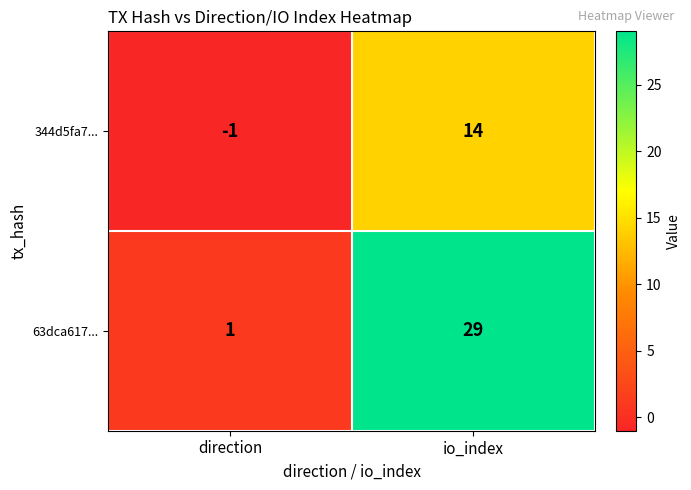

At direction, list the series in order from largest to smallest.

63dca617..., 344d5fa7...